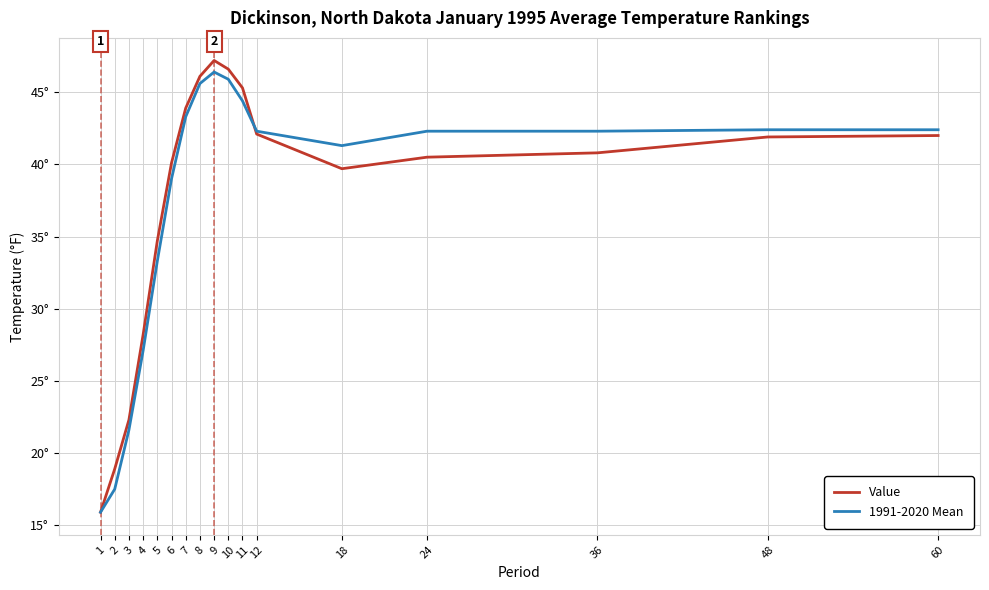

What are all the series names shown in the legend?

Value, 1991-2020 Mean